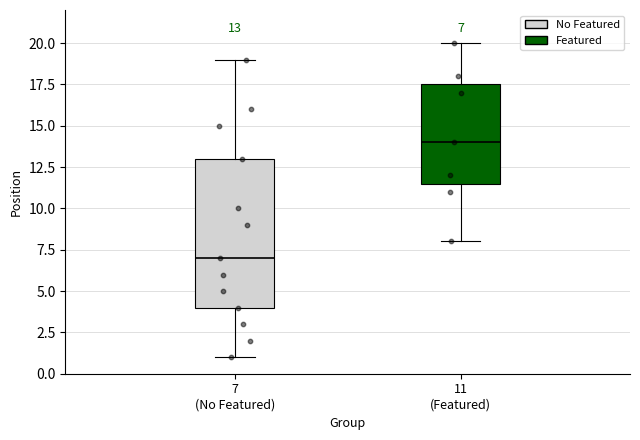

Which box has the lowest median line?

7 (No Featured)